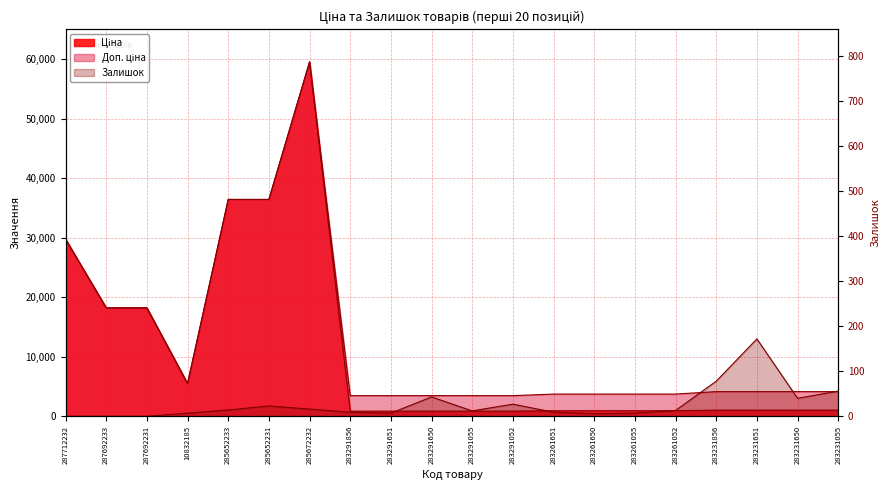

What is the label of the 5th point from the right?

283261052